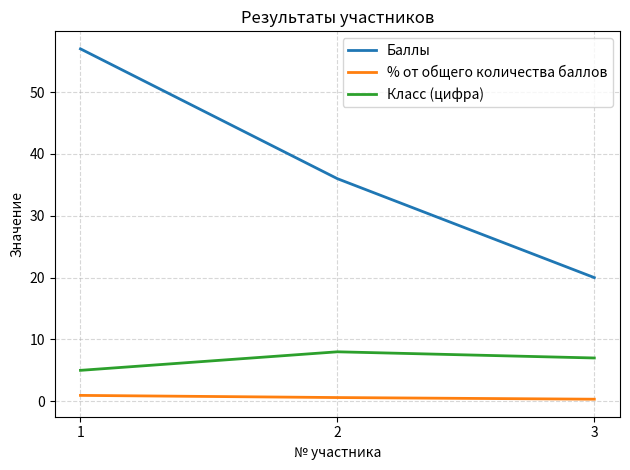

True or false: % от общего количества баллов has a value of 0.6 at 2.

True